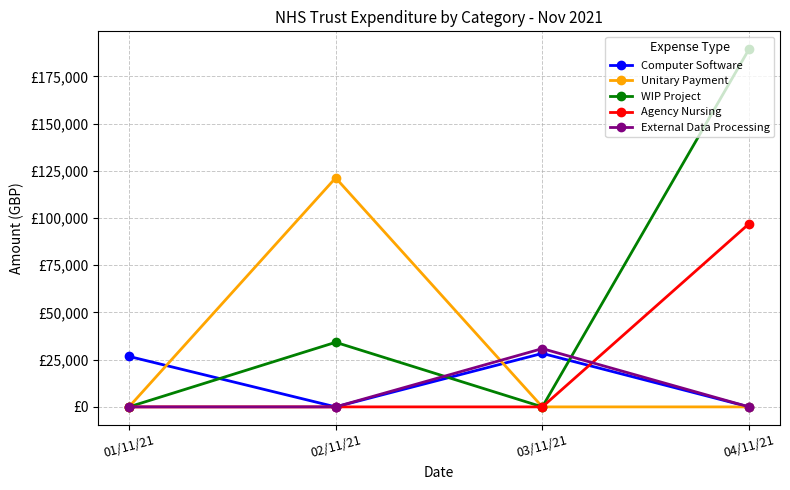

At how many categories does at least one series exceed 66475?

2